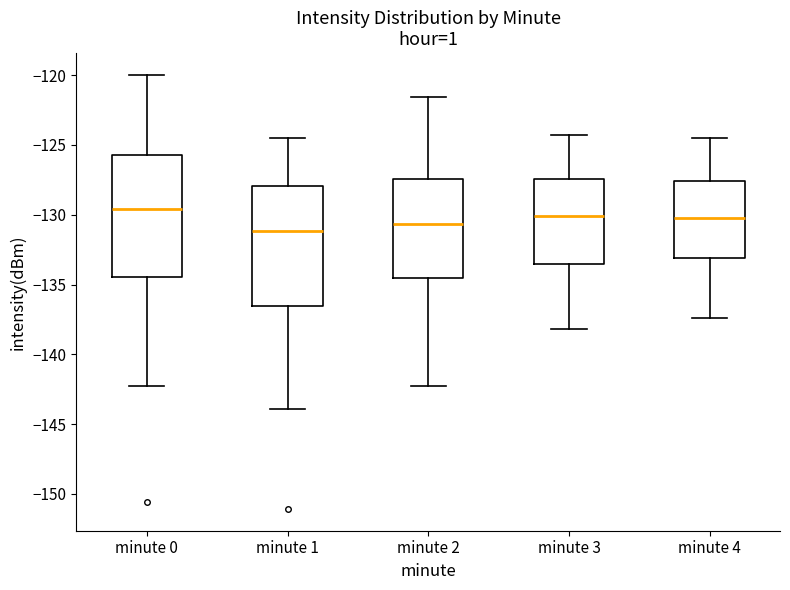

Which box has the highest median line?

minute 0